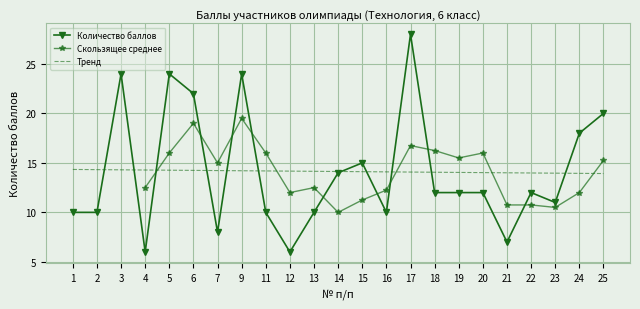

What is the difference between the values at 6 and 24?

4